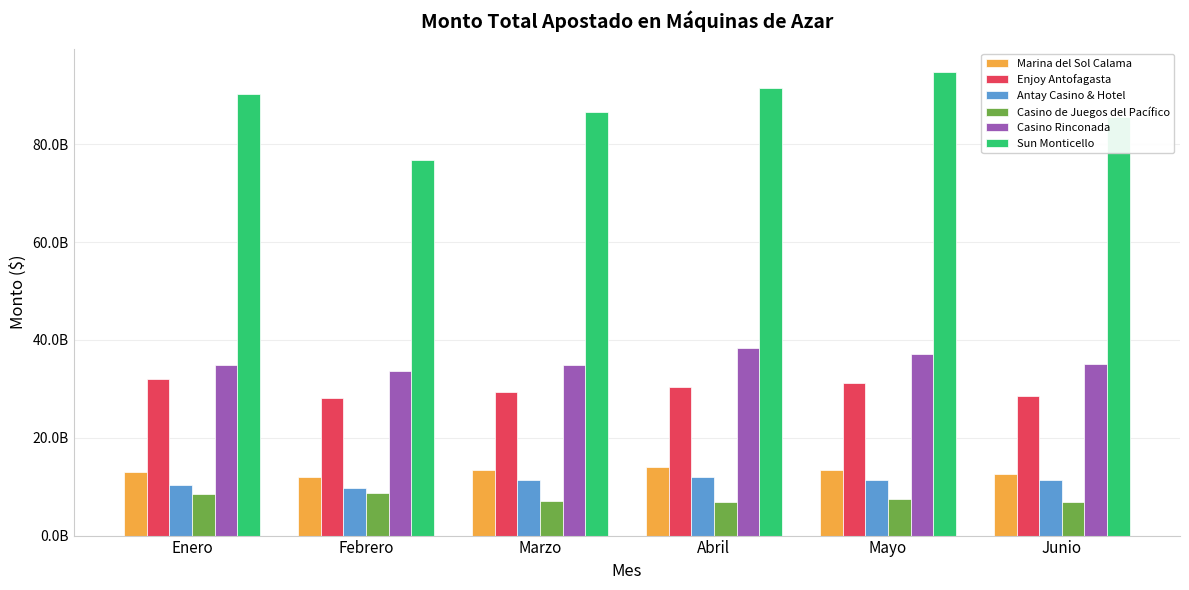

At which category is the sum across all series the highest?

Mayo